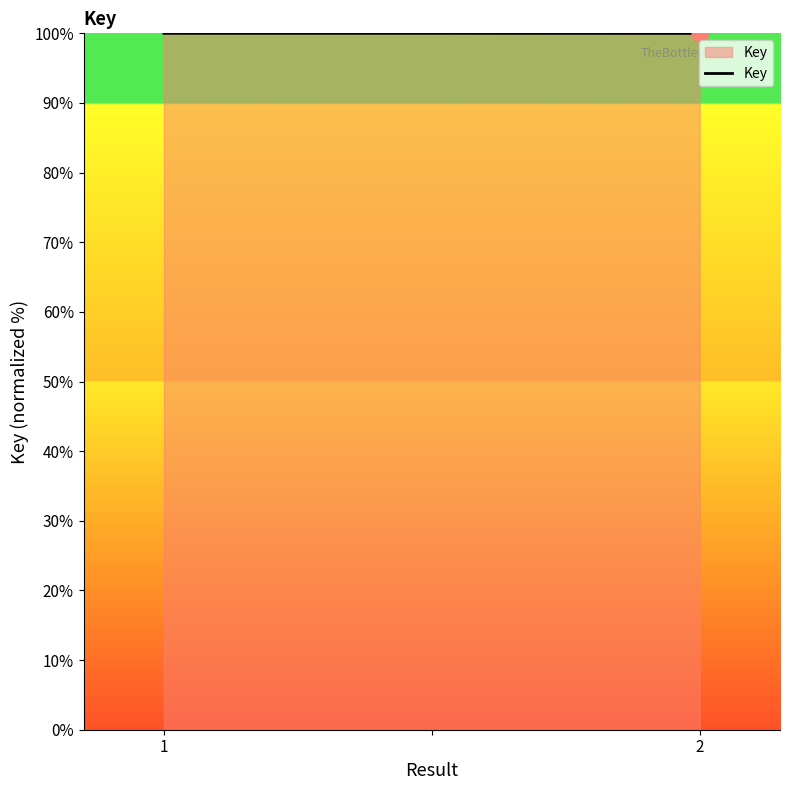

Reading right to left, transcribe all the data shown in this chart.

100.0	100.0	100.0